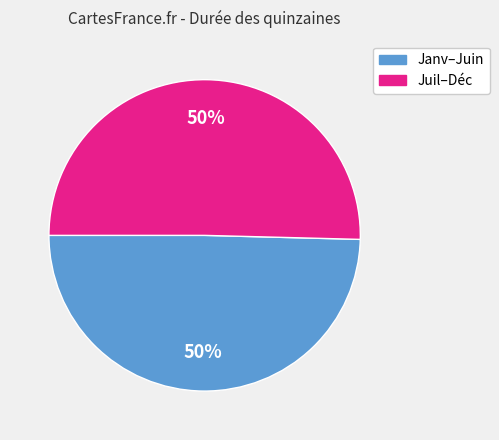

Is it true that Juil–Déc is 62% of the pie?

False